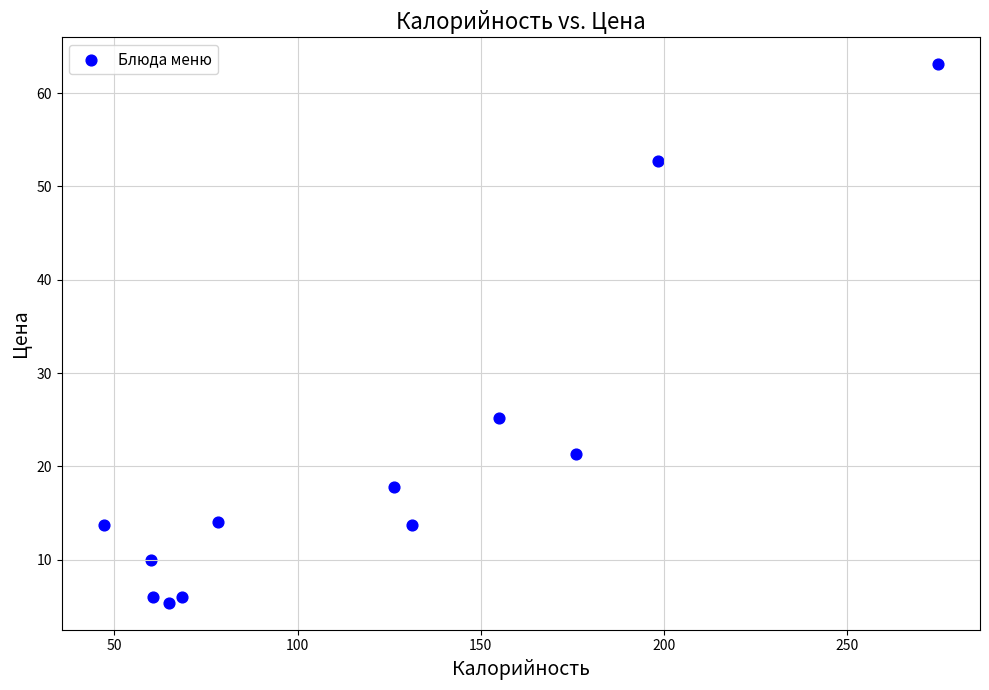

What is the range of X values (max minus min)?

228.0